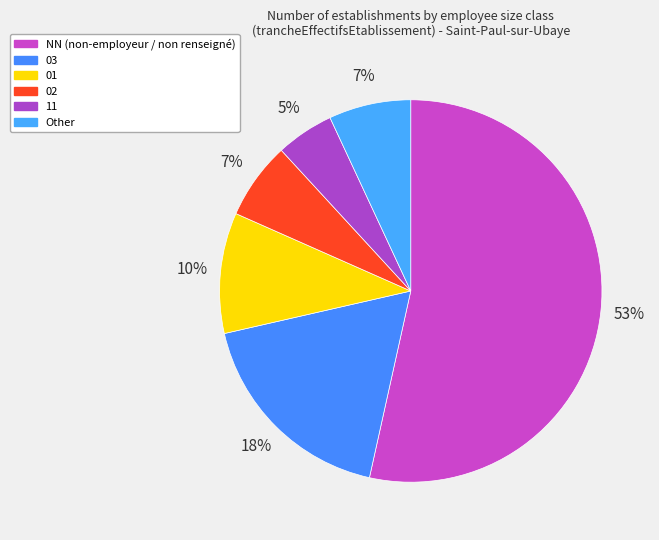

Is the sum of Other and 01 greater than half?

No